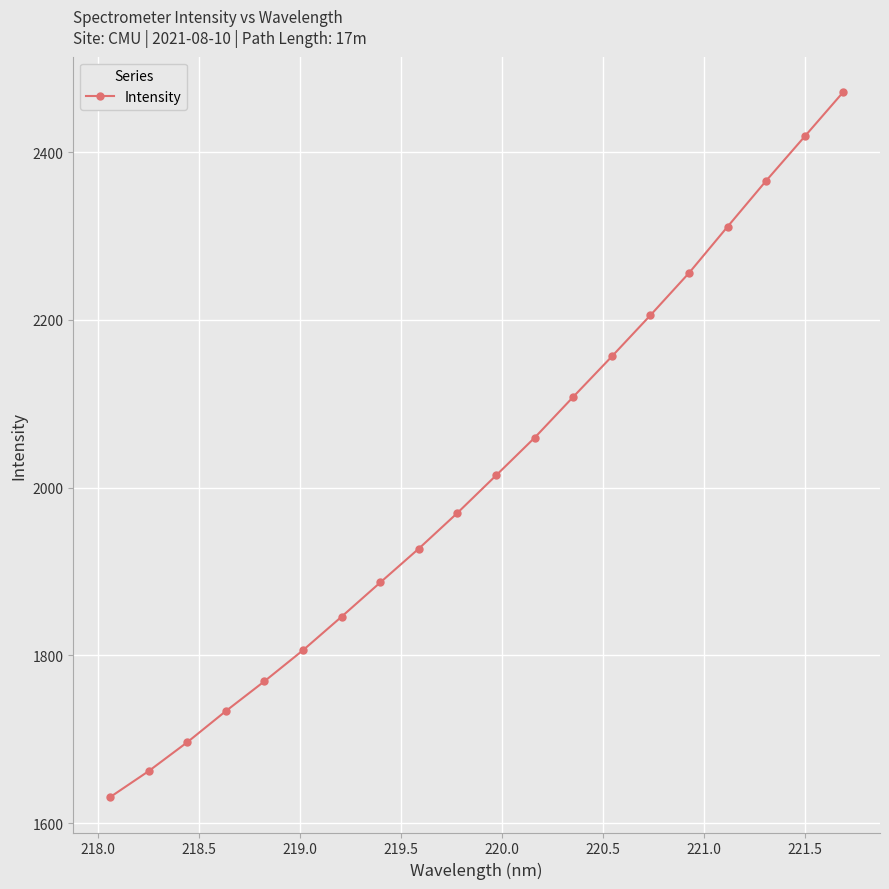

What is the value of the 6th point from the left?

1806.3